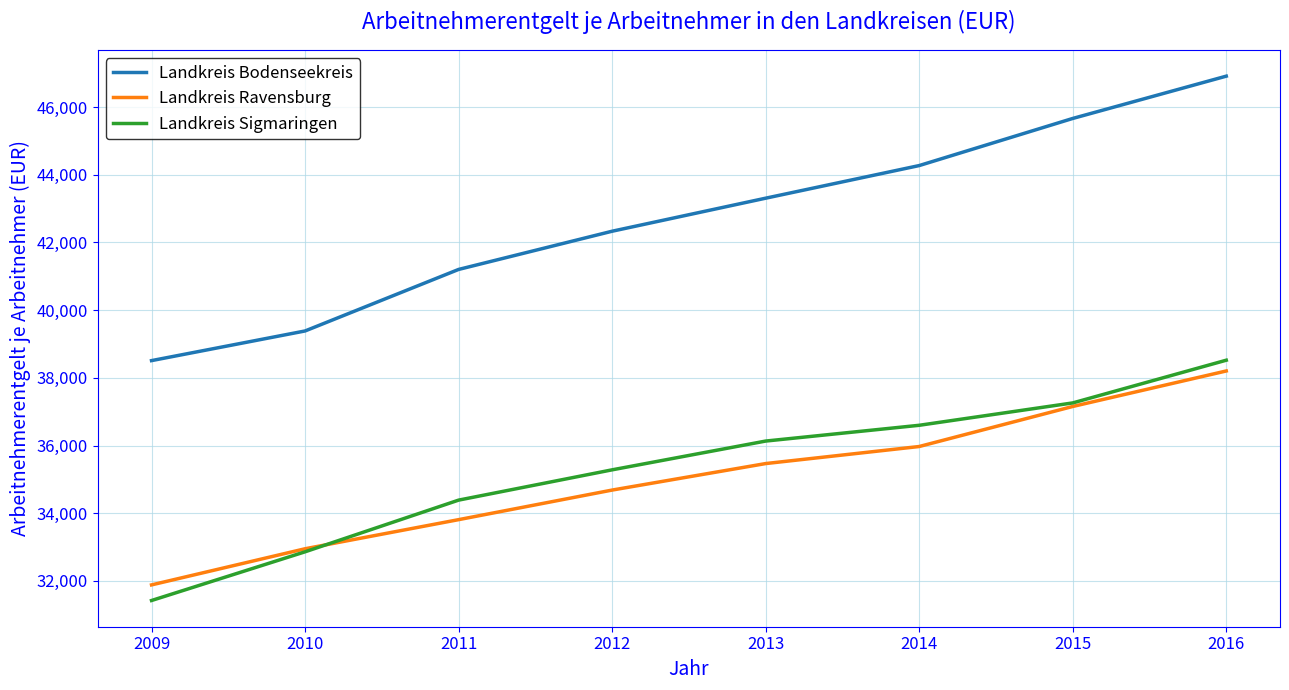

Is this an area chart (filled region under the line)?

No